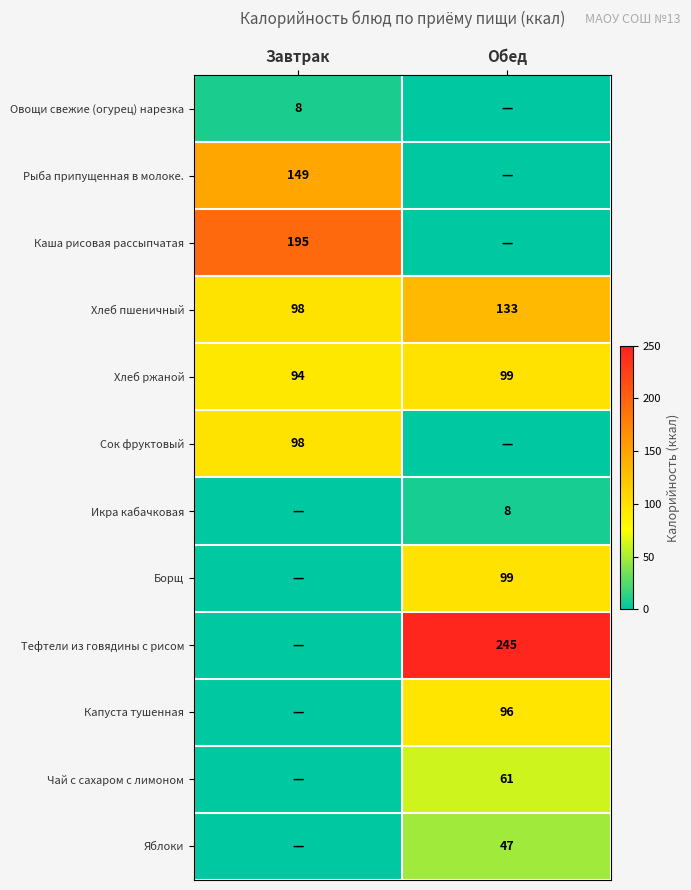

The value of Сок фруктовый at Завтрак is 156. True or false?

False